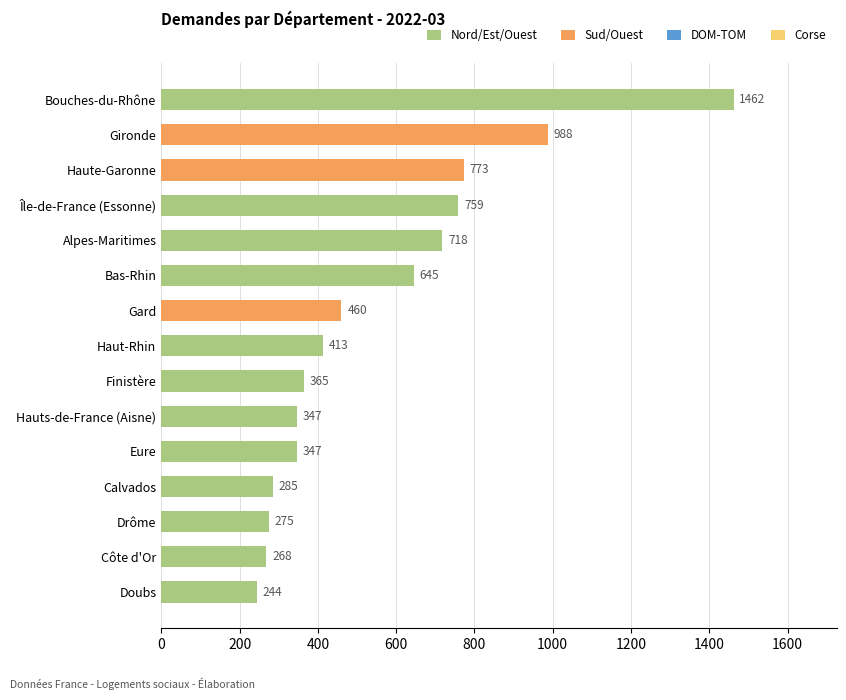

What is the sum of all values?

8349